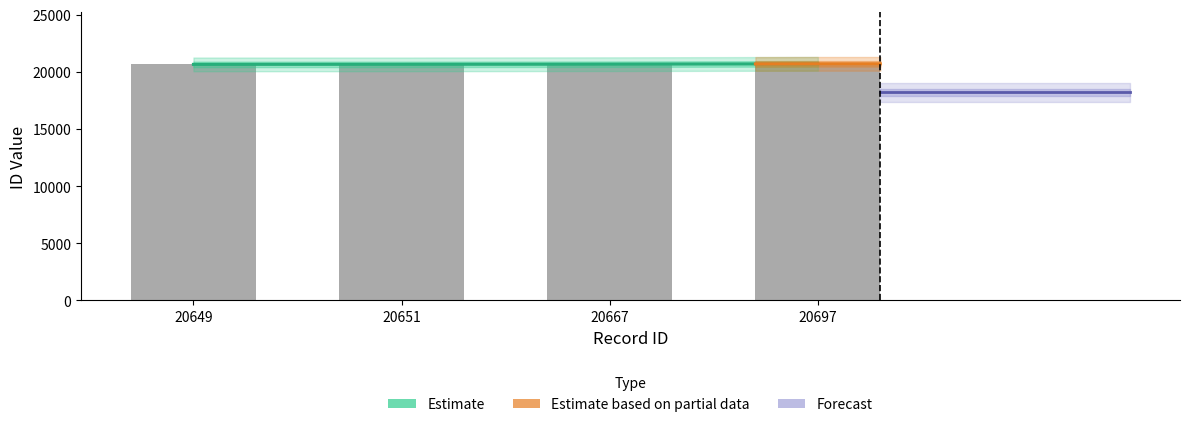

The value at 20649 is 20649. True or false?

True